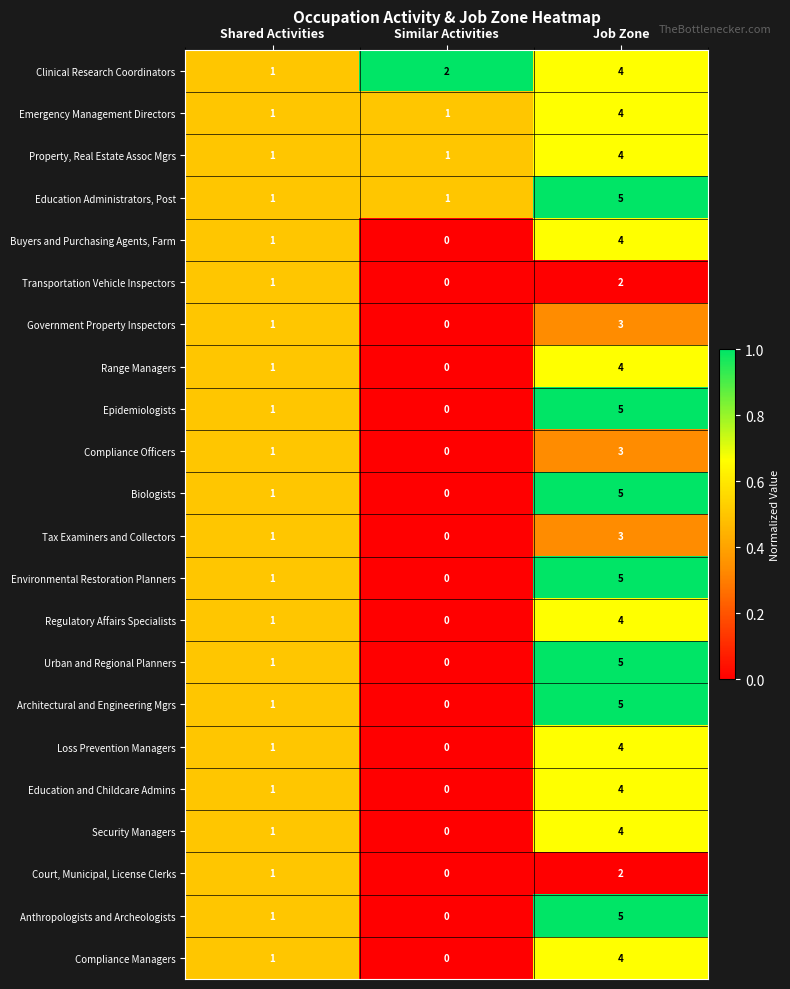

At which label is Urban and Regional Planners closest to 2?

Shared Activities